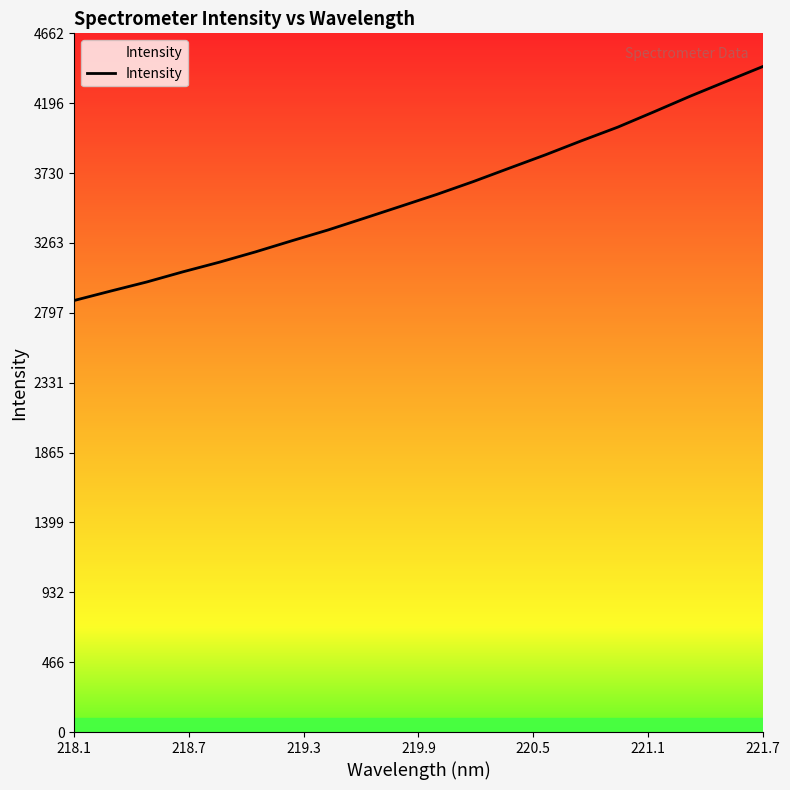

True or false: the data has more than 0 interior local peaks.

False